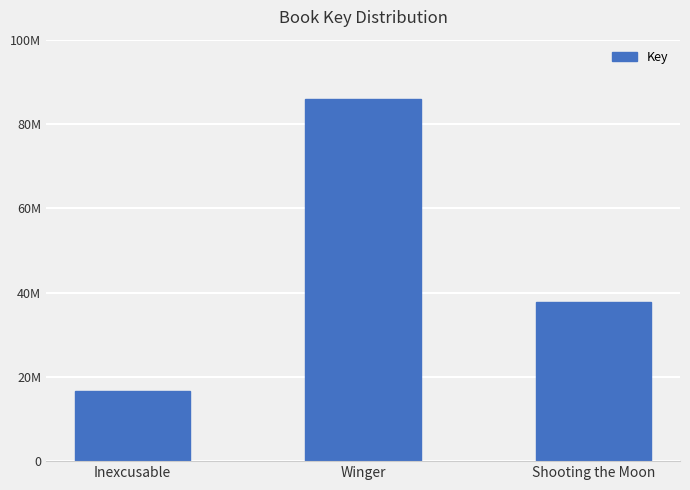

Reading left to right, what are all the values shown in this chart?

16756568	85999349	37761337